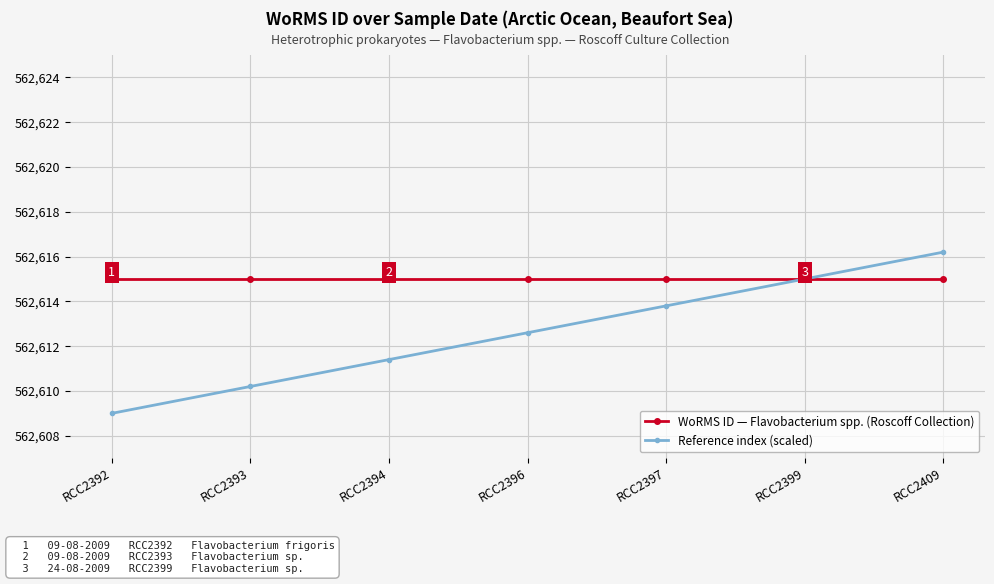

What is the average value of the Reference index (scaled) series?

562612.6